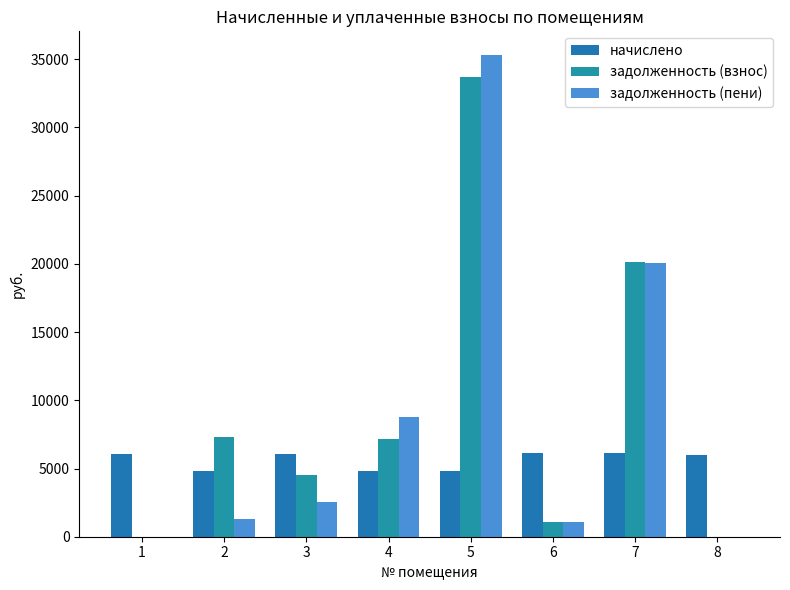

What is the sum of all начислено values?

44974.1